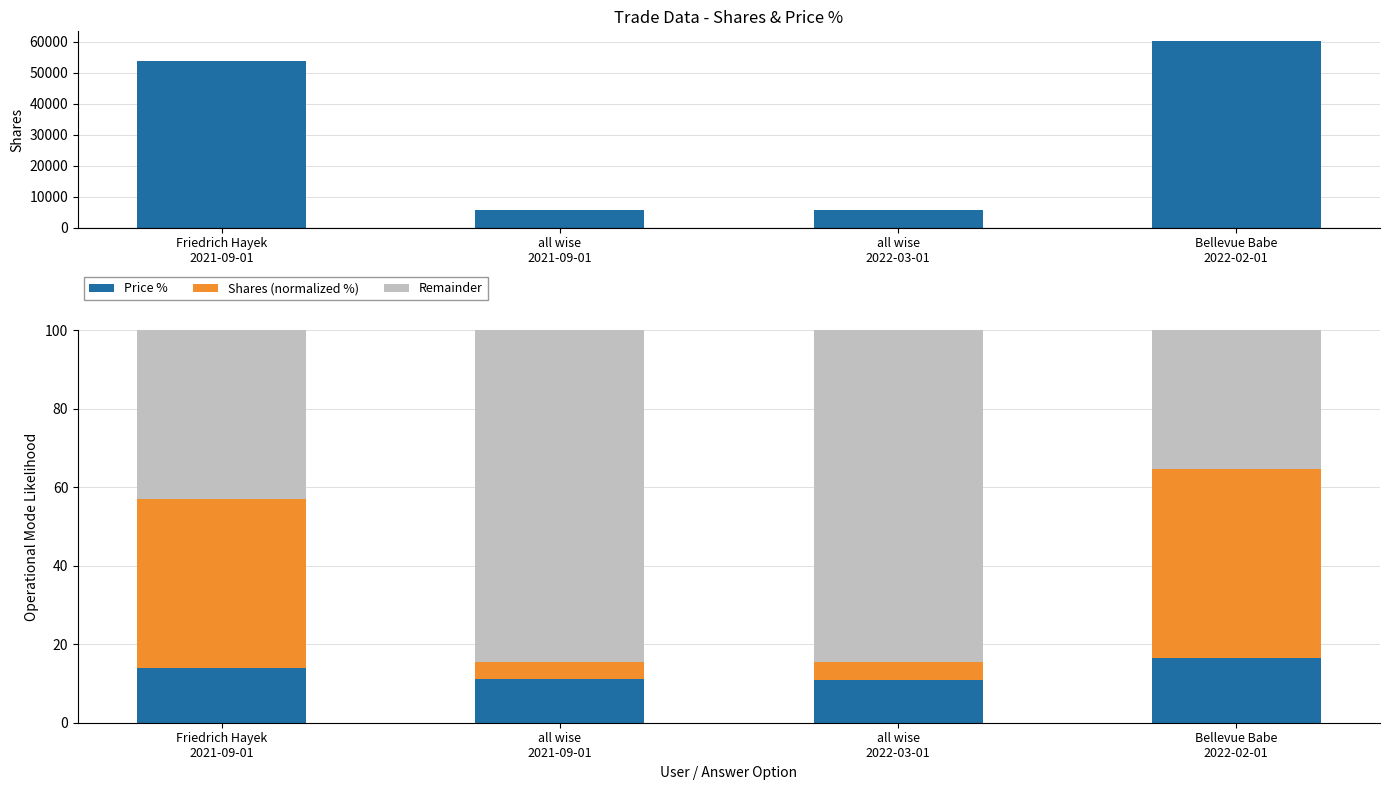

Is the value of Shares at Friedrich Hayek
2021-09-01 greater than the value of Remainder at Bellevue Babe
2022-02-01?

Yes